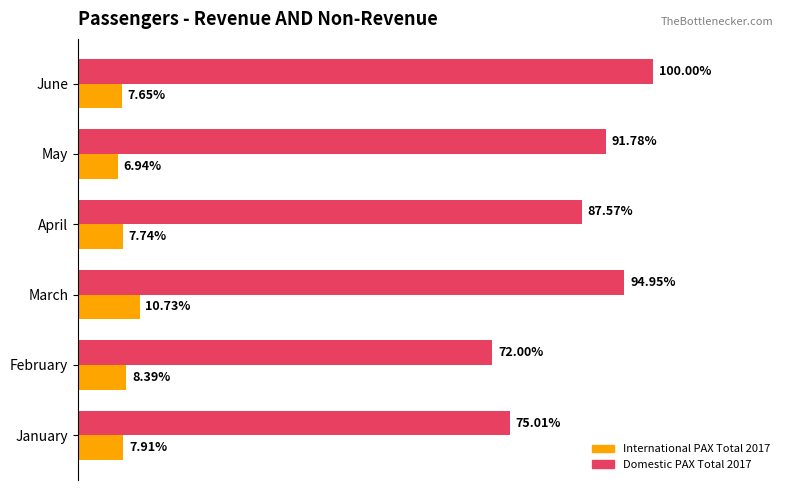

What are all the series names shown in the legend?

International PAX Total 2017, Domestic PAX Total 2017